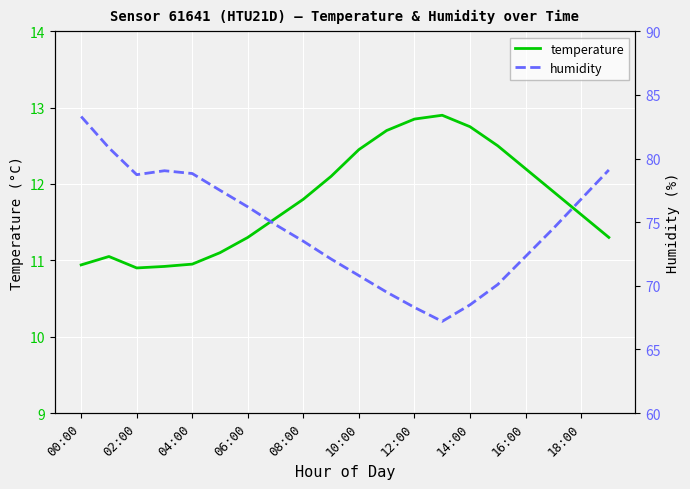

The temperature series shows 10.9 at 02:00. True or false?

True